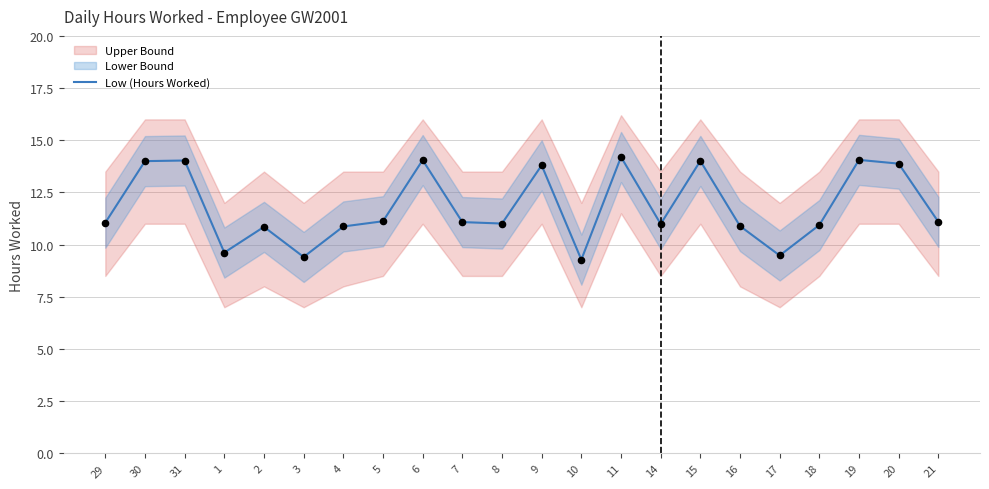

Which has a higher value, 17 or 29?

29